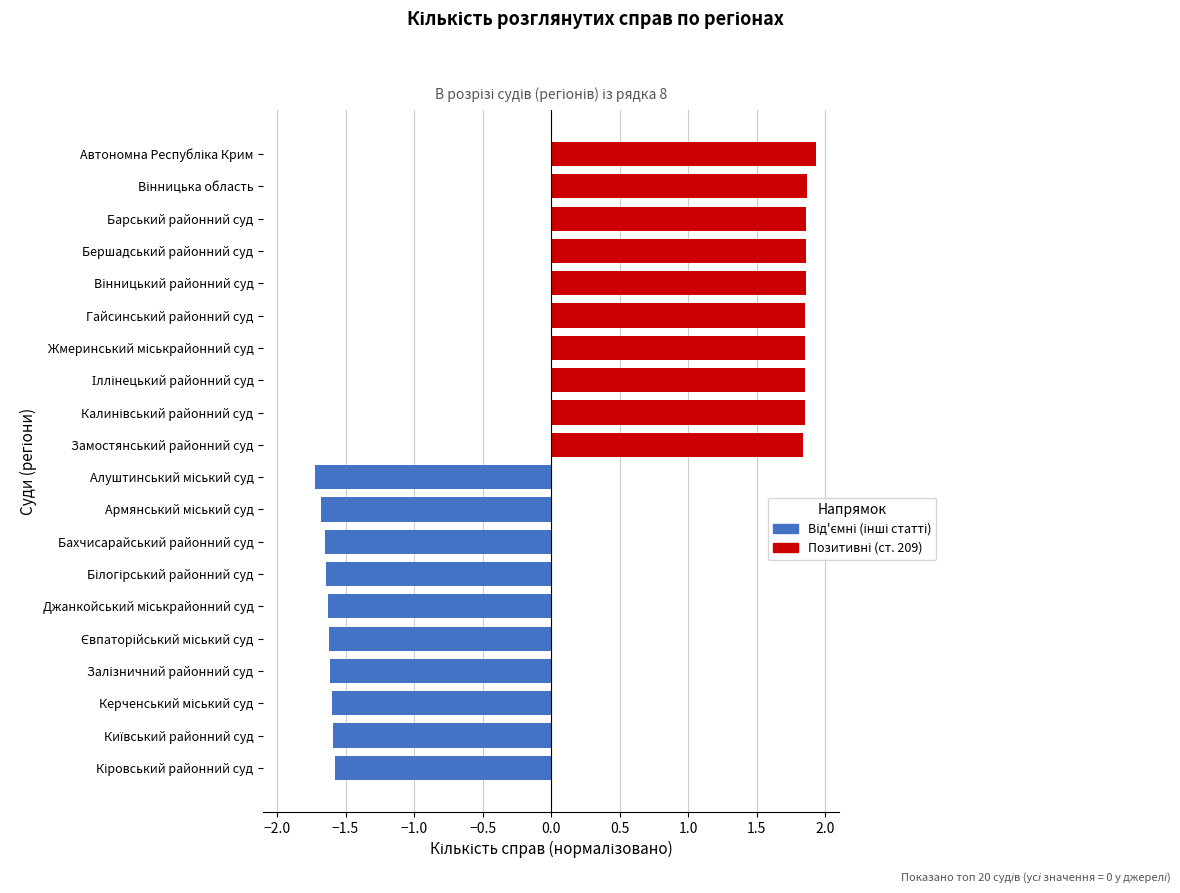

Reading left to right, extract all data points from this chart.

Позитивні значення (209): 1.8	1.9	1.9	1.9	1.9	1.9	1.9	1.9	1.9	1.9
Від'ємні значення (інші): -1.6	-1.6	-1.6	-1.6	-1.6	-1.6	-1.6	-1.6	-1.7	-1.7